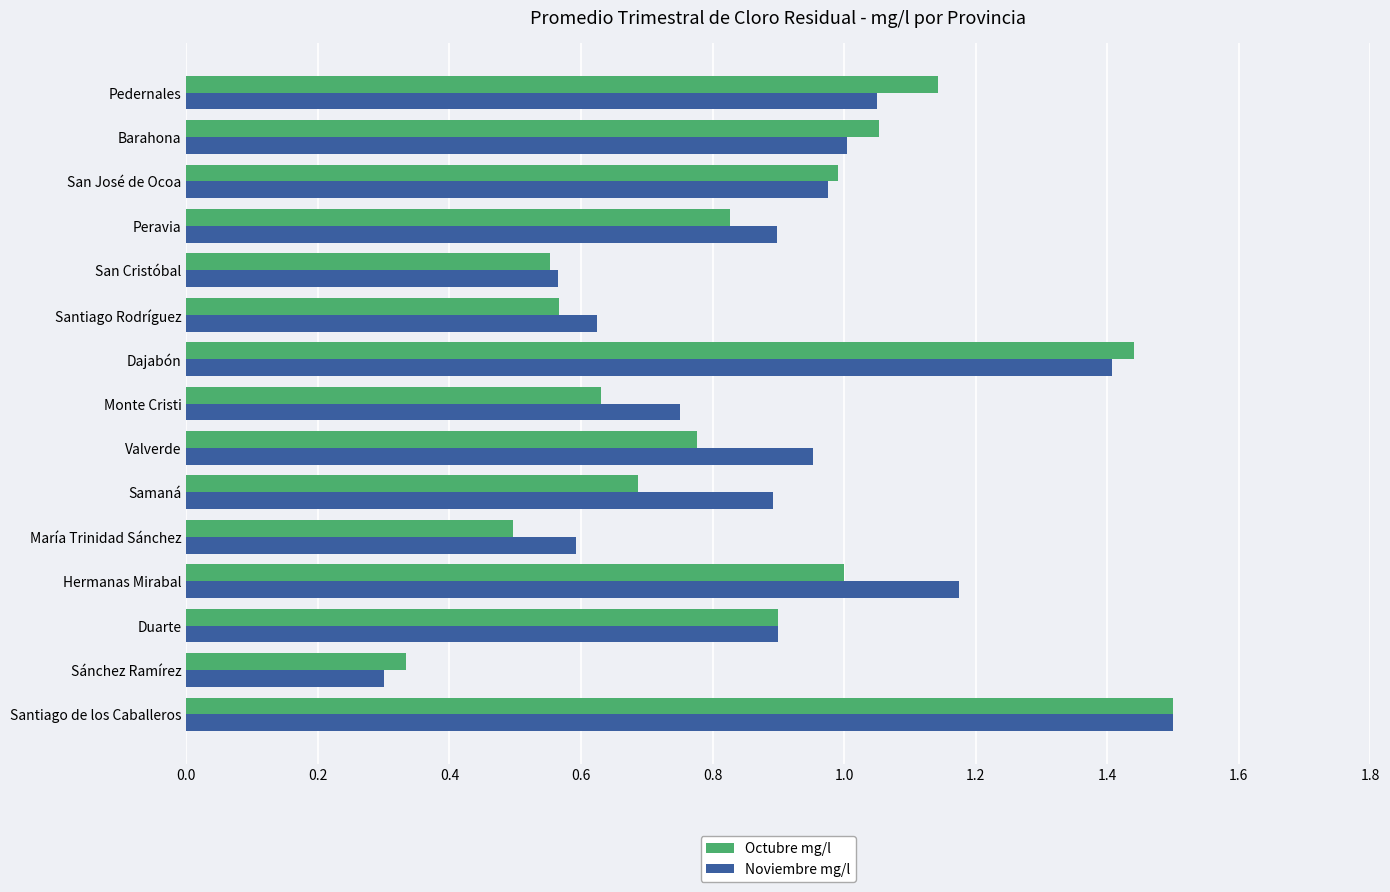

At Valverde, list the series in order from smallest to largest.

Octubre mg/l, Noviembre mg/l